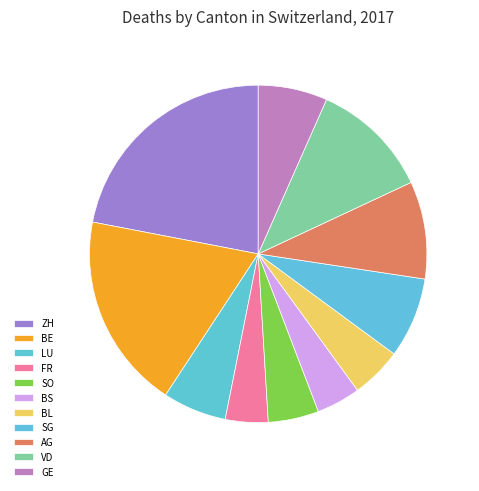

How many segments does this pie chart have?

11